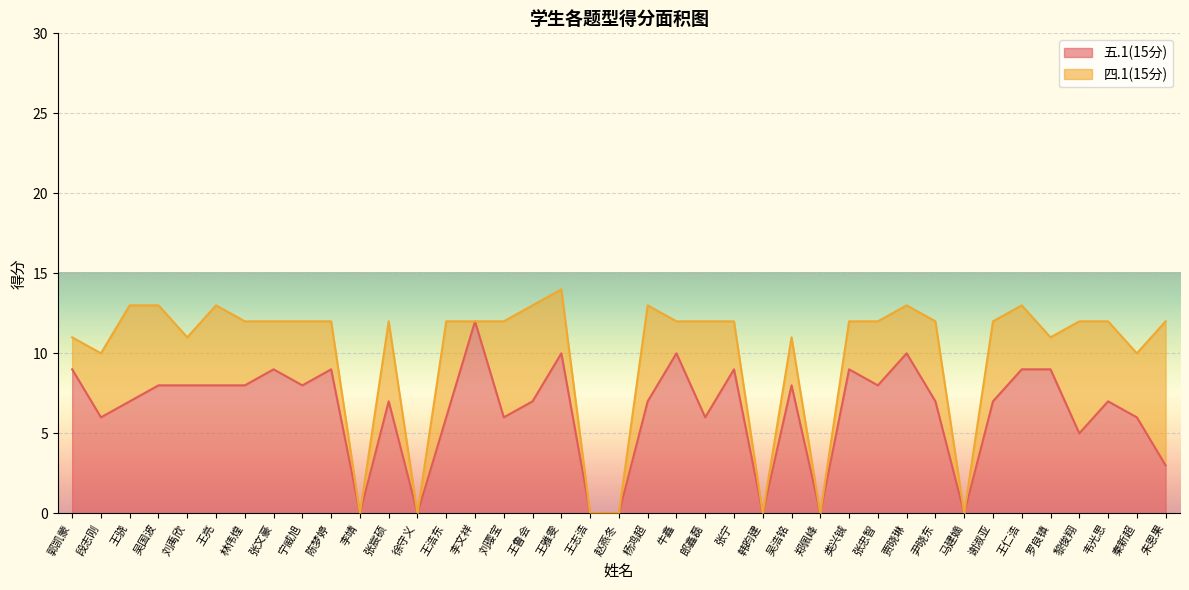

How many lines are shown in the chart?

2